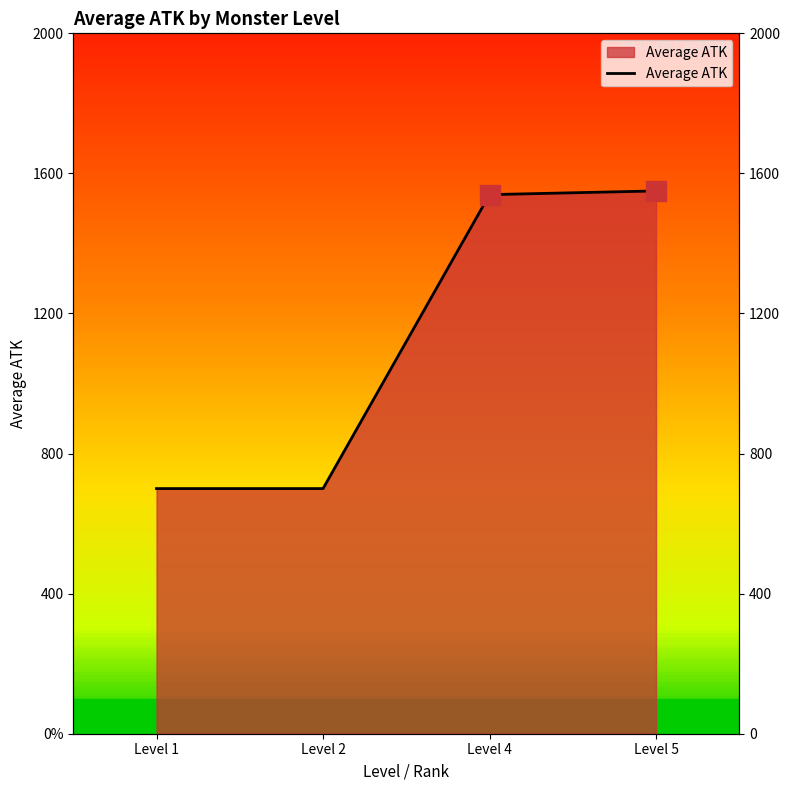

How many series are shown in this chart?

1